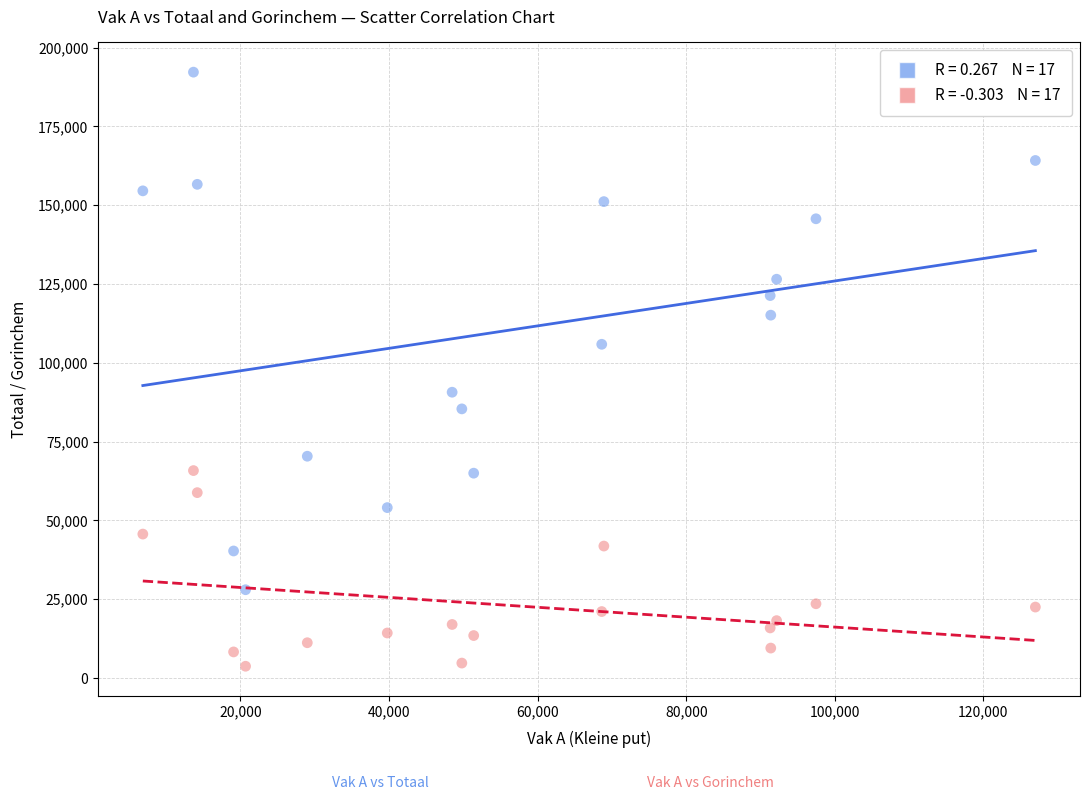

Across all data points, what is the range of Y values (max minus min)?

188426